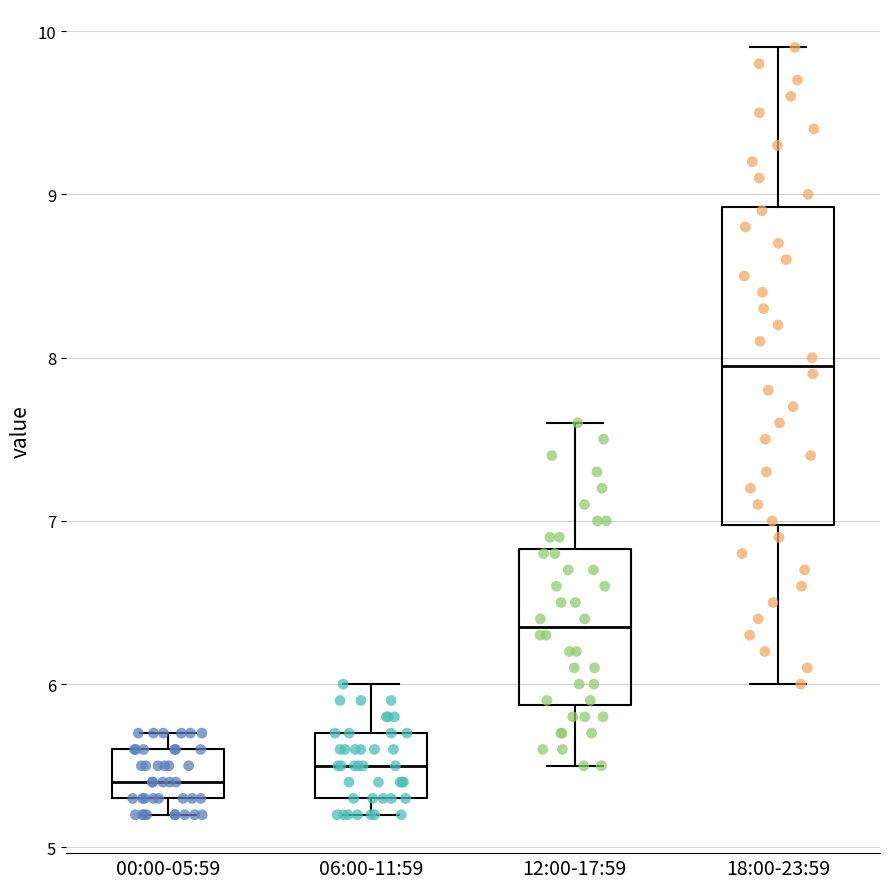

Which box's median line is the highest?

18:00-23:59